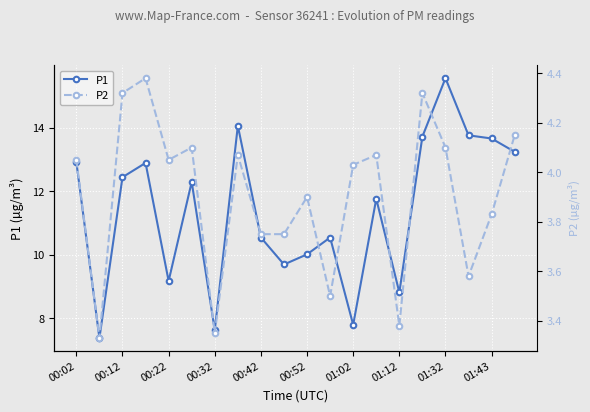

What is the sum of all P1 values?

228.0